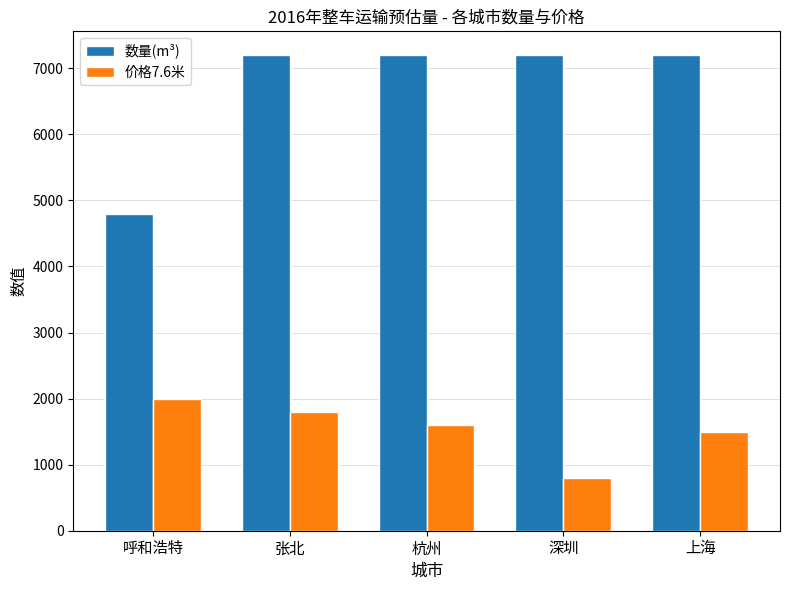

What position from the right is 张北?

4